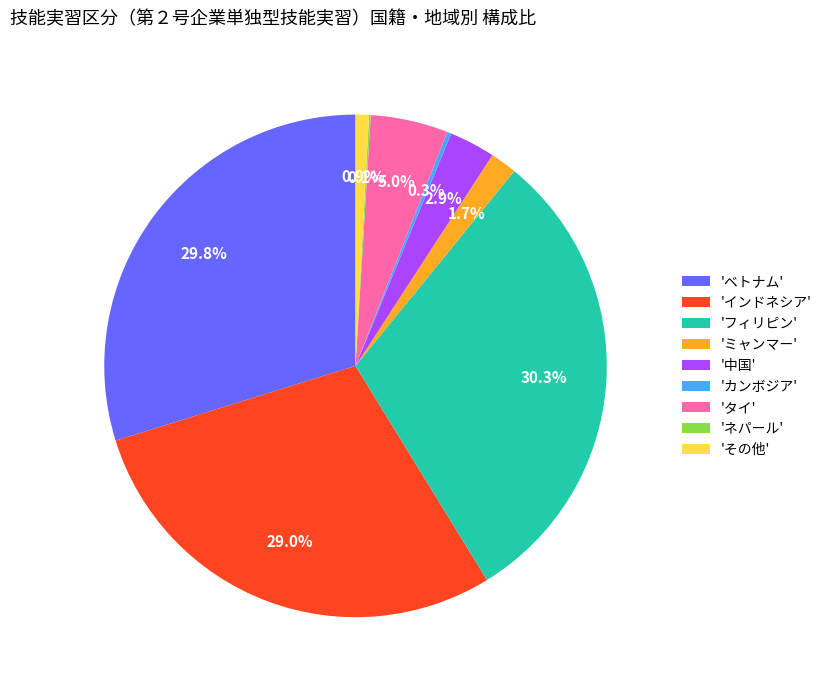

Combined, what portion of the pie is 'ベトナム' and 'タイ'?

34.8%